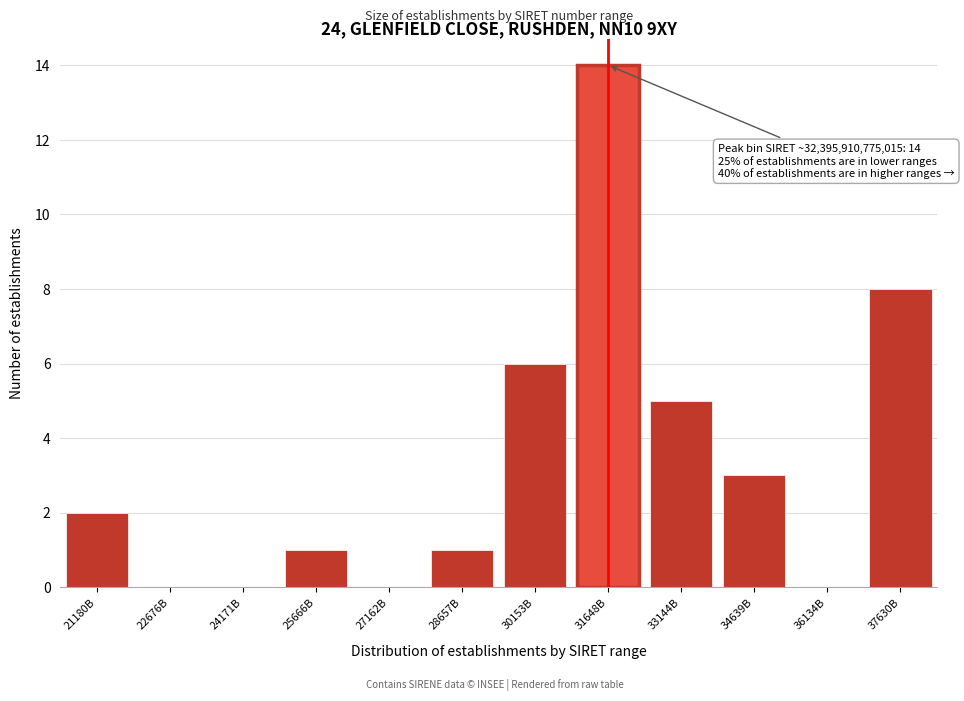

Reading left to right, extract all data points from this chart.

21180B=2	22676B=0	24171B=0	25666B=1	27162B=0	28657B=1	30153B=6	31648B=14	33144B=5	34639B=3	36134B=0	37630B=8